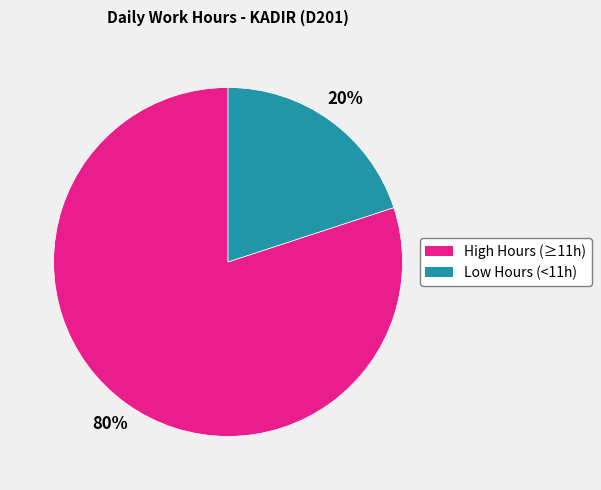

Is there any slice that represents more than half of the pie?

Yes